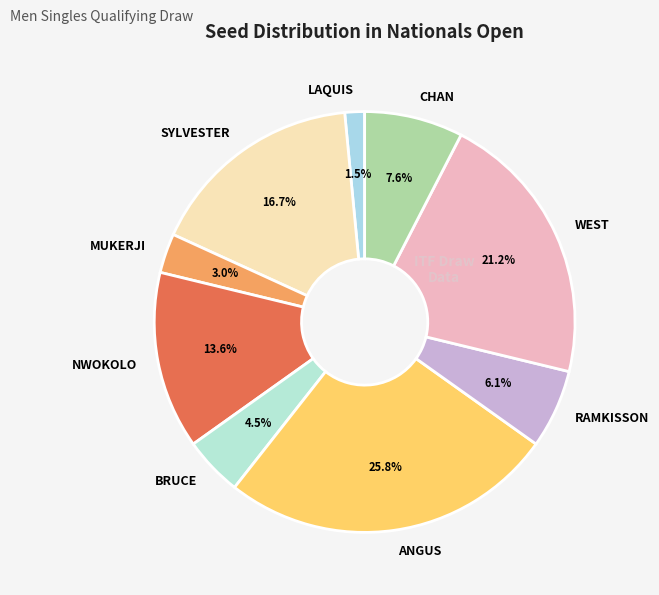

Rank the categories by value from highest to lowest.

ANGUS, WEST, SYLVESTER, NWOKOLO, CHAN, RAMKISSON, BRUCE, MUKERJI, LAQUIS